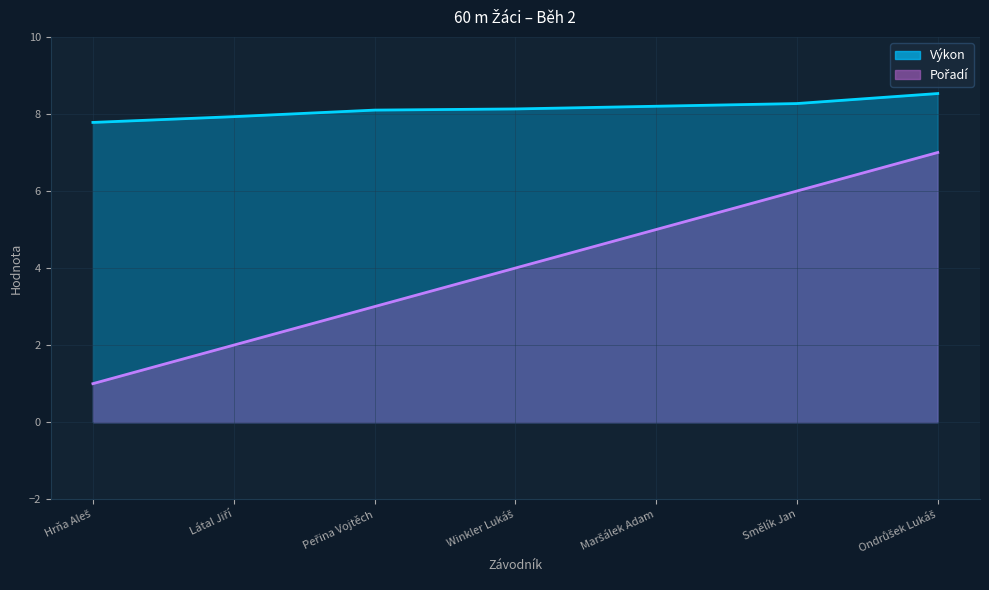

How many distinct data groups are displayed?

2